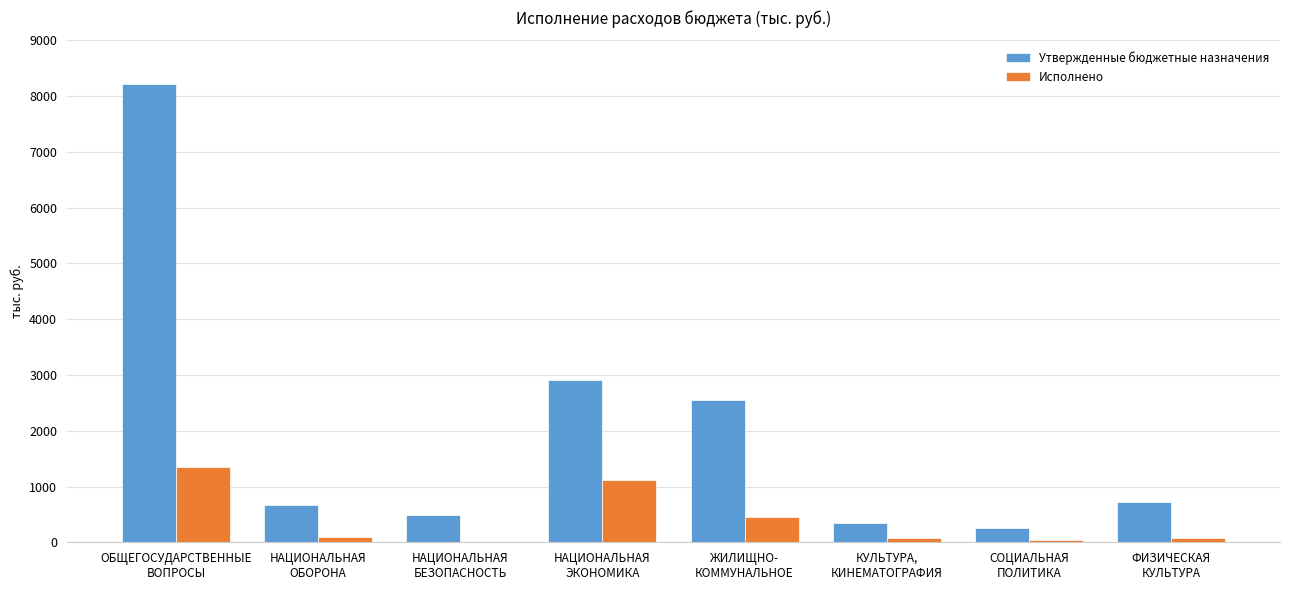

How many groups of bars are there?

8